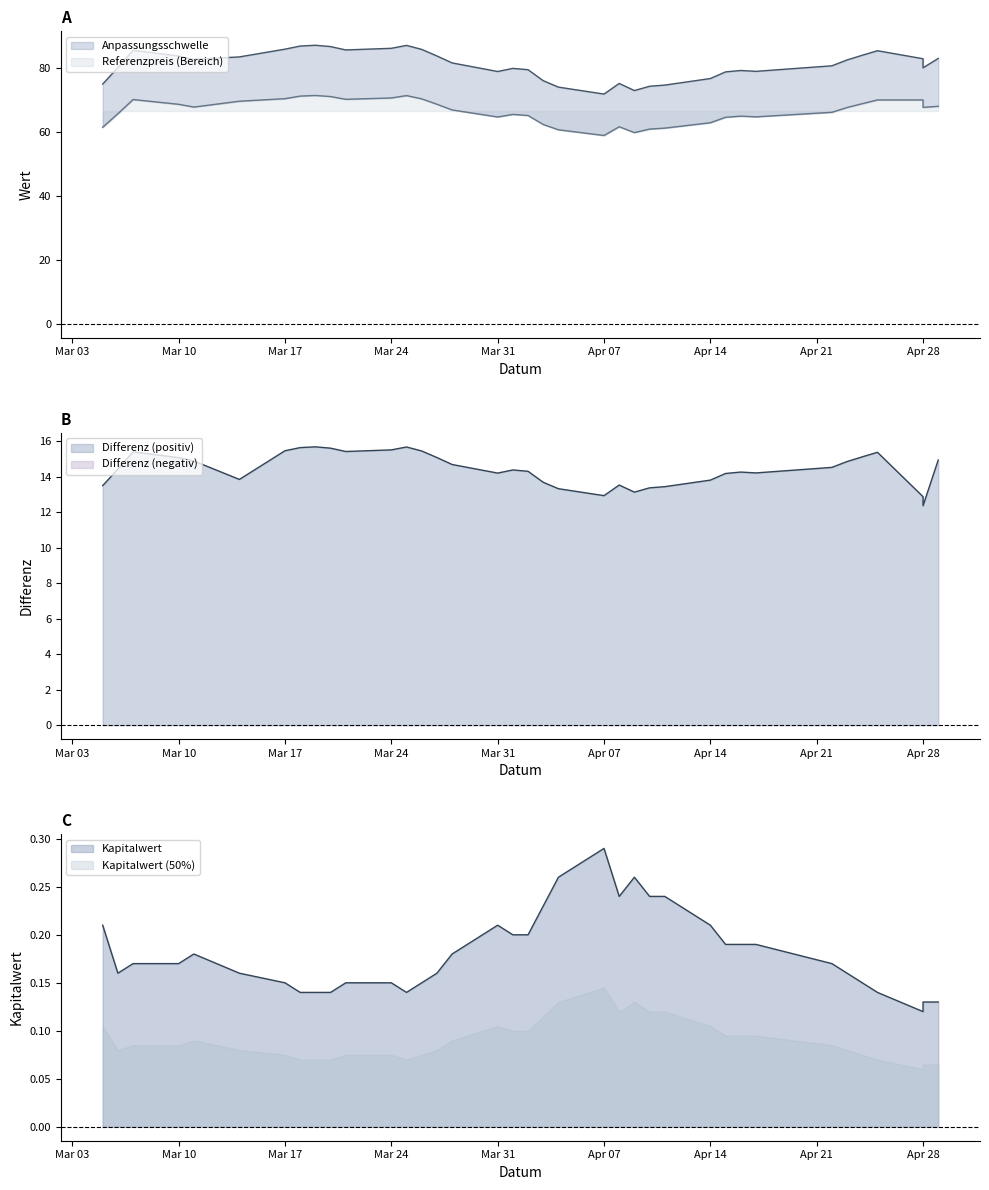

Which series has the largest total across all categories?

Anpassungsschwelle